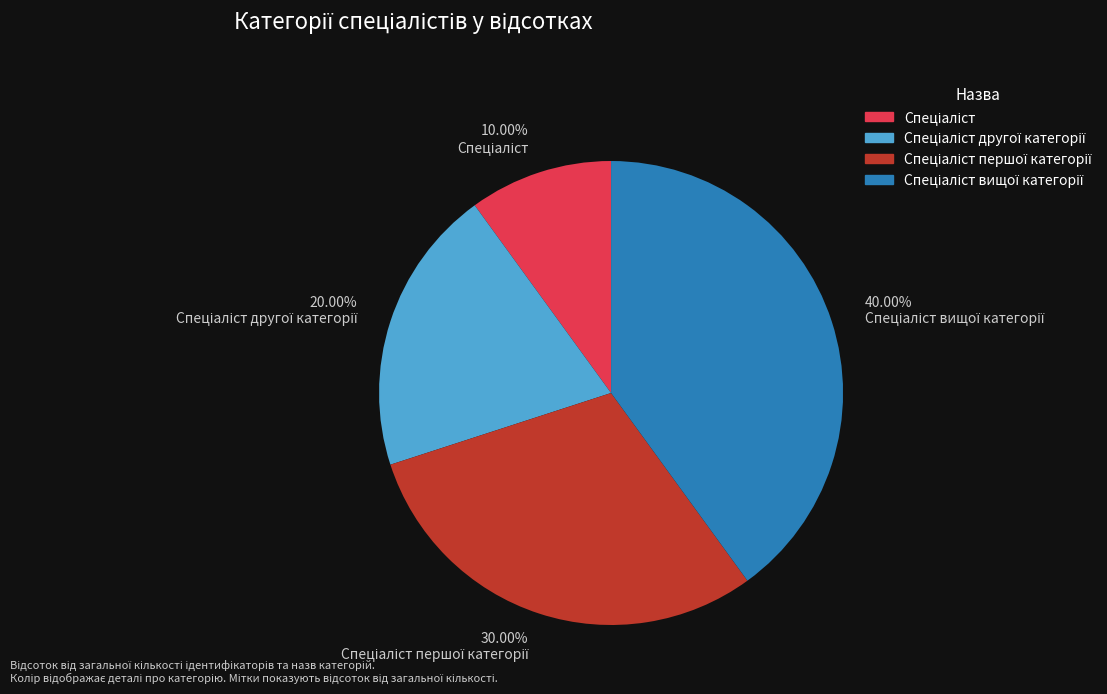

Is there any slice that represents more than half of the pie?

No